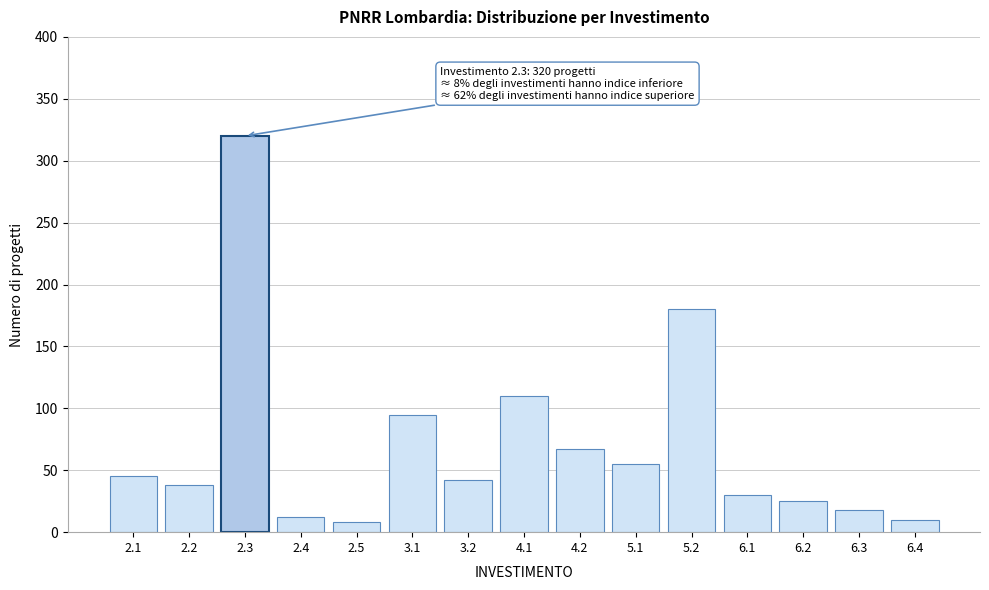

Reading left to right, what are all the values shown in this chart?

45	38	320	12	8	95	42	110	67	55	180	30	25	18	10